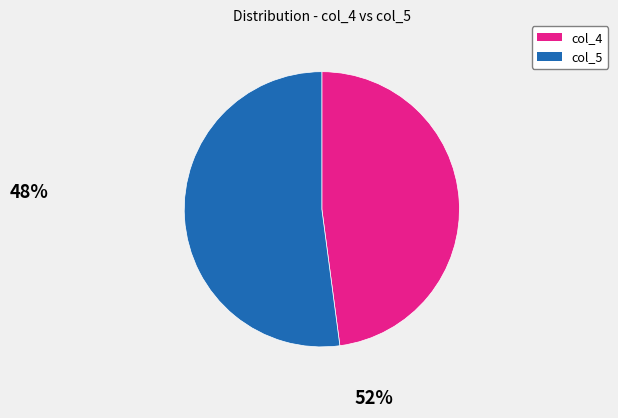

How many slices are in this pie chart?

2